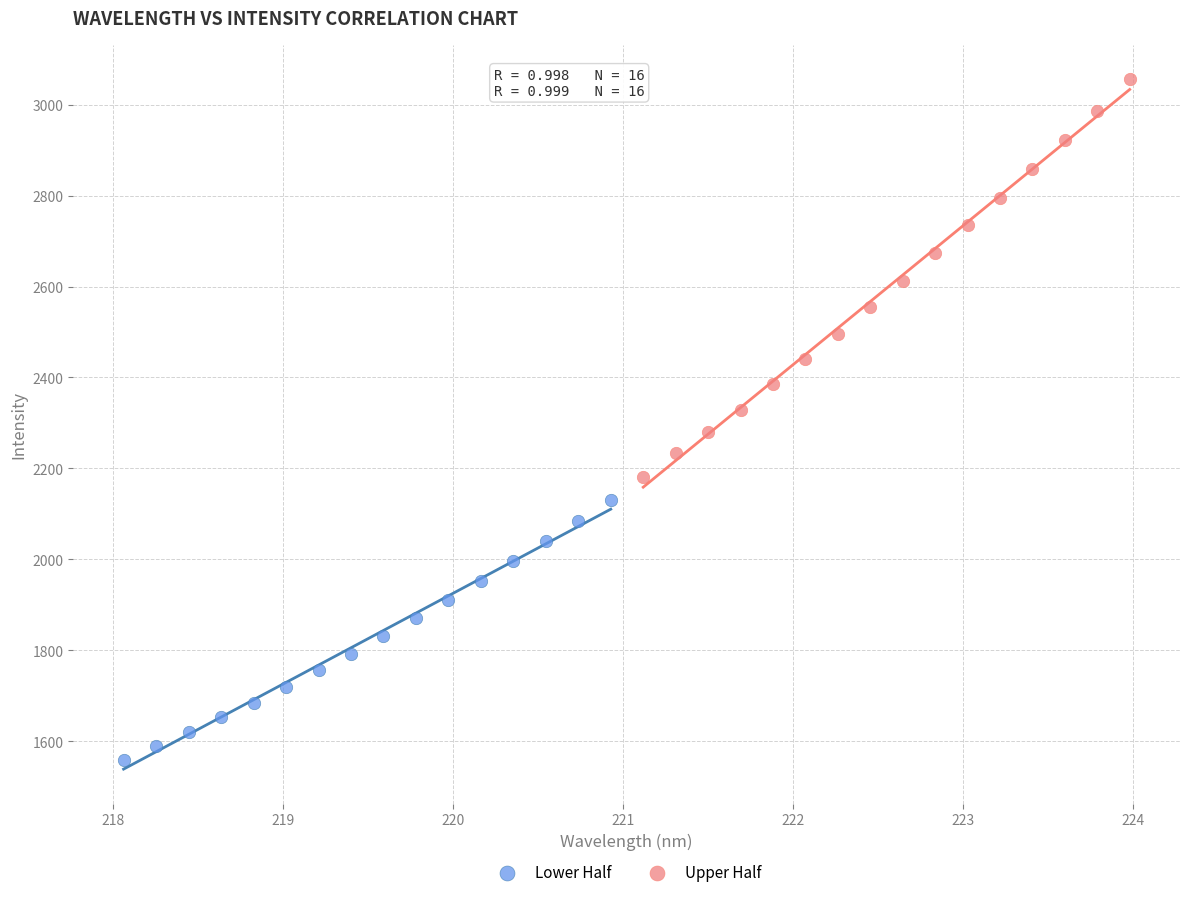

Which series contains the lowest Y value?

Lower Half